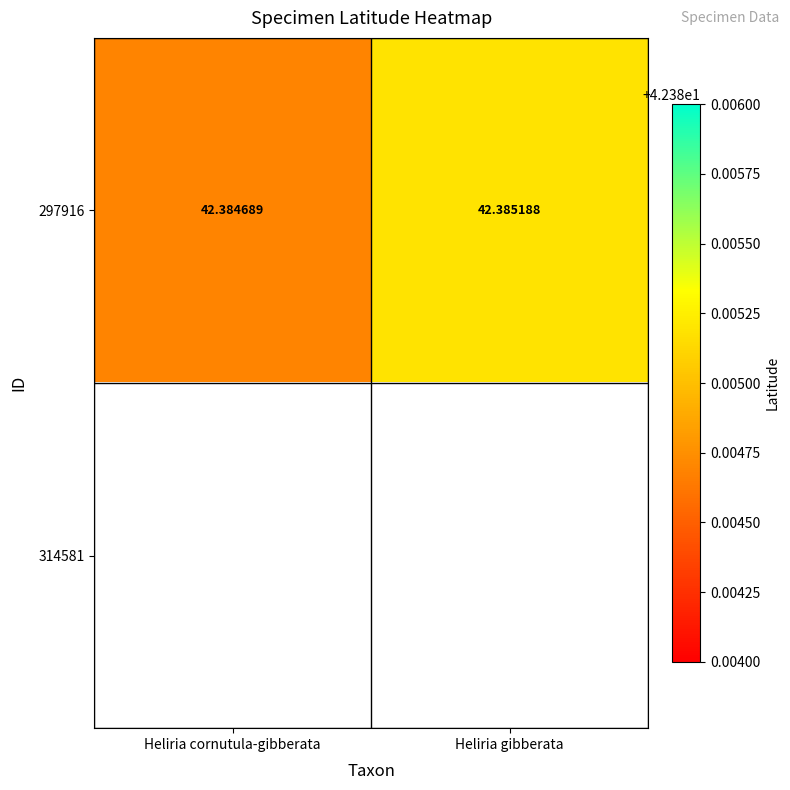

How many 297916 values are between 42 and 43?

2